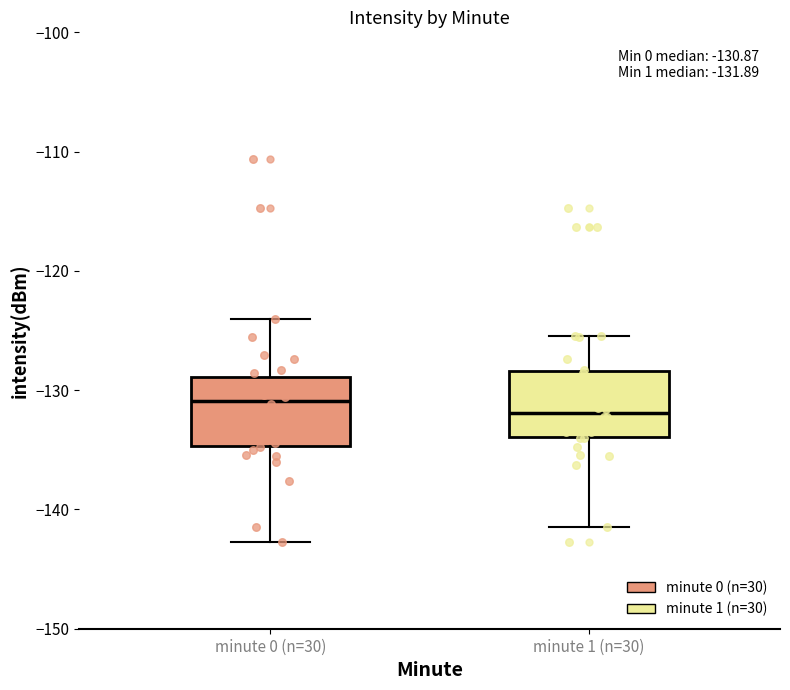

Which box has the highest median line?

minute 0 (n=30)